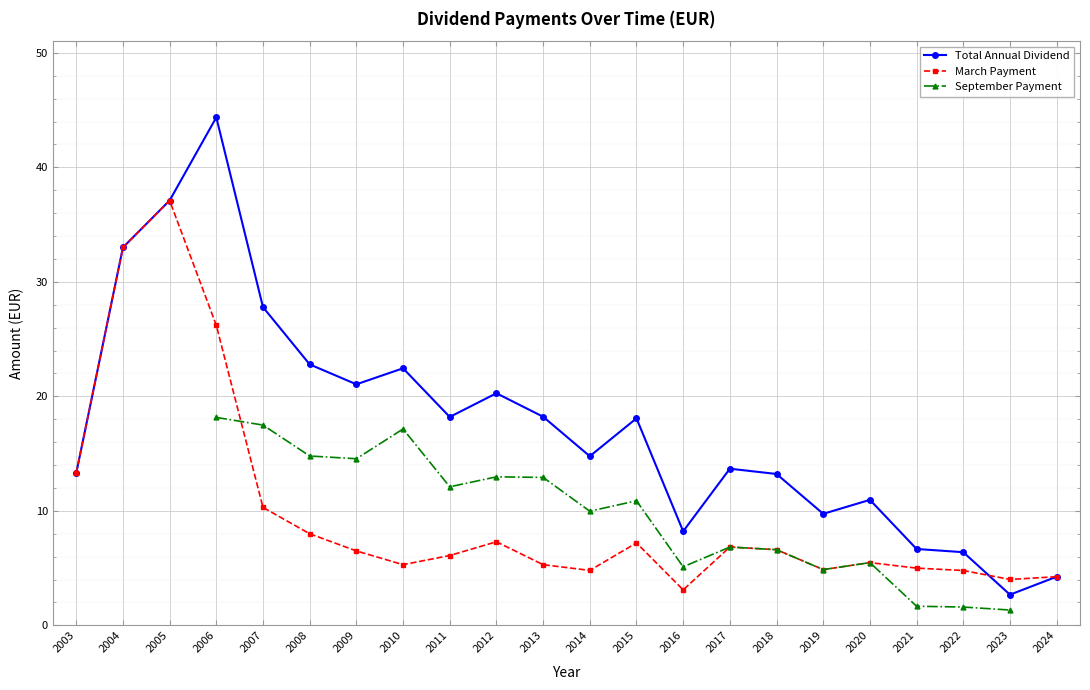

At which label does March Payment first exceed 6?

2003